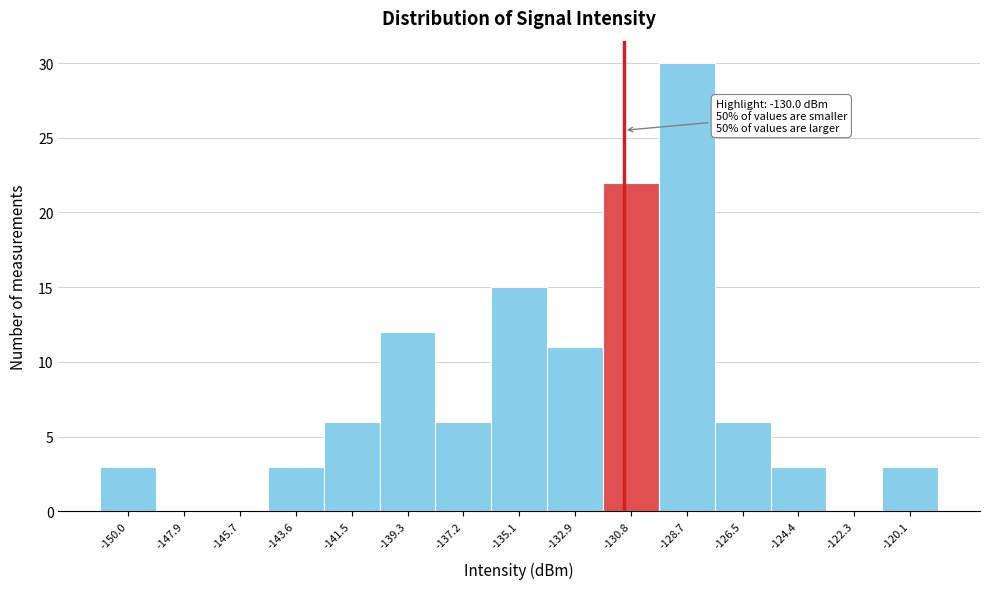

Reading right to left, list all the values displayed in this chart.

-120.1=3	-122.3=0	-124.4=3	-126.5=6	-128.7=30	-130.8=22	-132.9=11	-135.1=15	-137.2=6	-139.3=12	-141.5=6	-143.6=3	-145.7=0	-147.9=0	-150.0=3